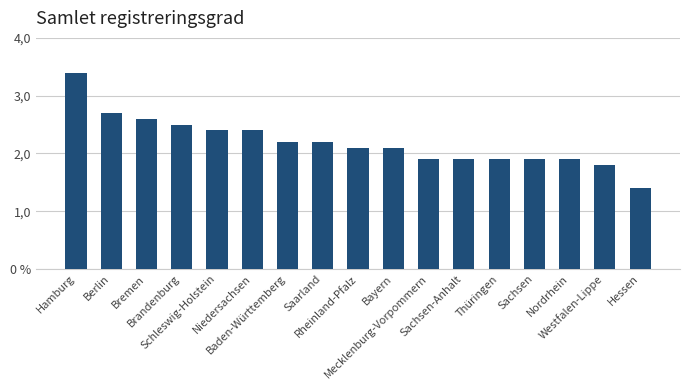

Reading left to right, transcribe all the data shown in this chart.

Hamburg=3.4	Berlin=2.7	Bremen=2.6	Brandenburg=2.5	Schleswig-Holstein=2.4	Niedersachsen=2.4	Baden-Württemberg=2.2	Saarland=2.2	Rheinland-Pfalz=2.1	Bayern=2.1	Mecklenburg-Vorpommern=1.9	Sachsen-Anhalt=1.9	Thüringen=1.9	Sachsen=1.9	Nordrhein=1.9	Westfalen-Lippe=1.8	Hessen=1.4